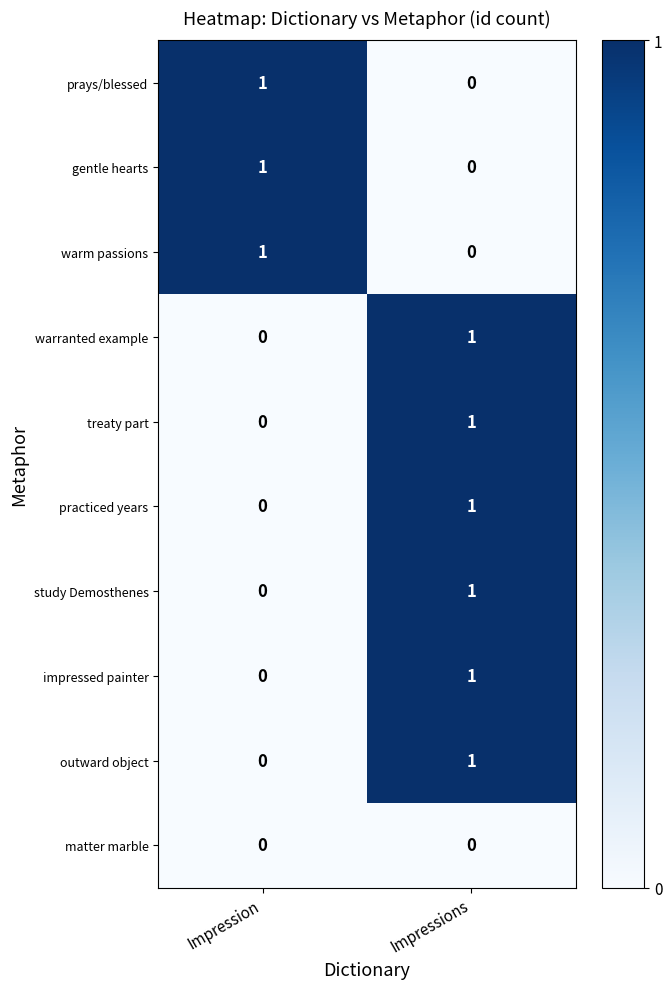

Rank the categories by prays/blessed value from highest to lowest.

Impression, Impressions